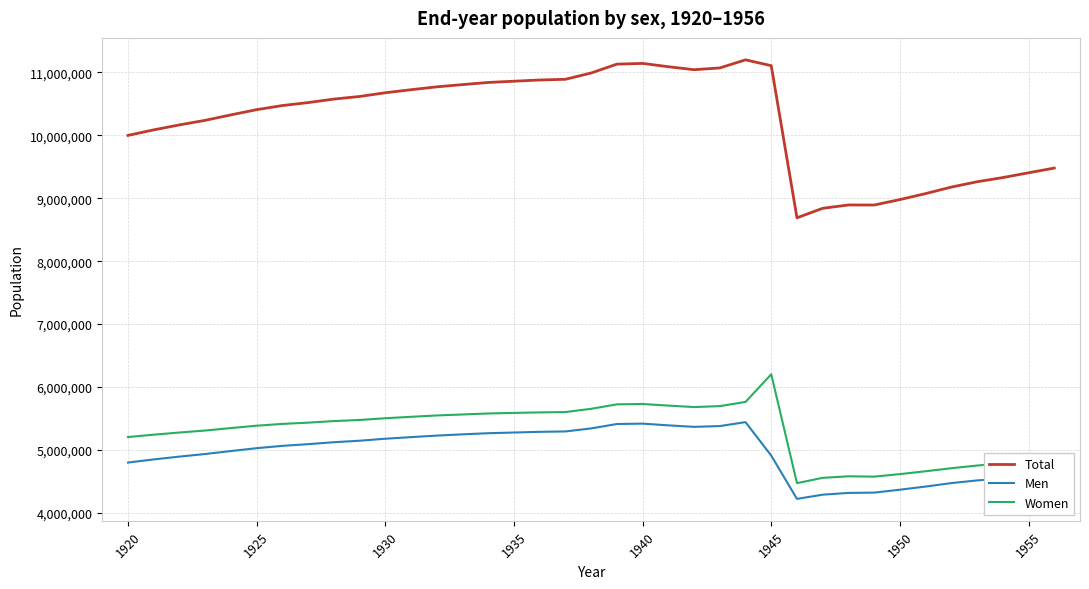

True or false: Men and Total cross at least once.

False